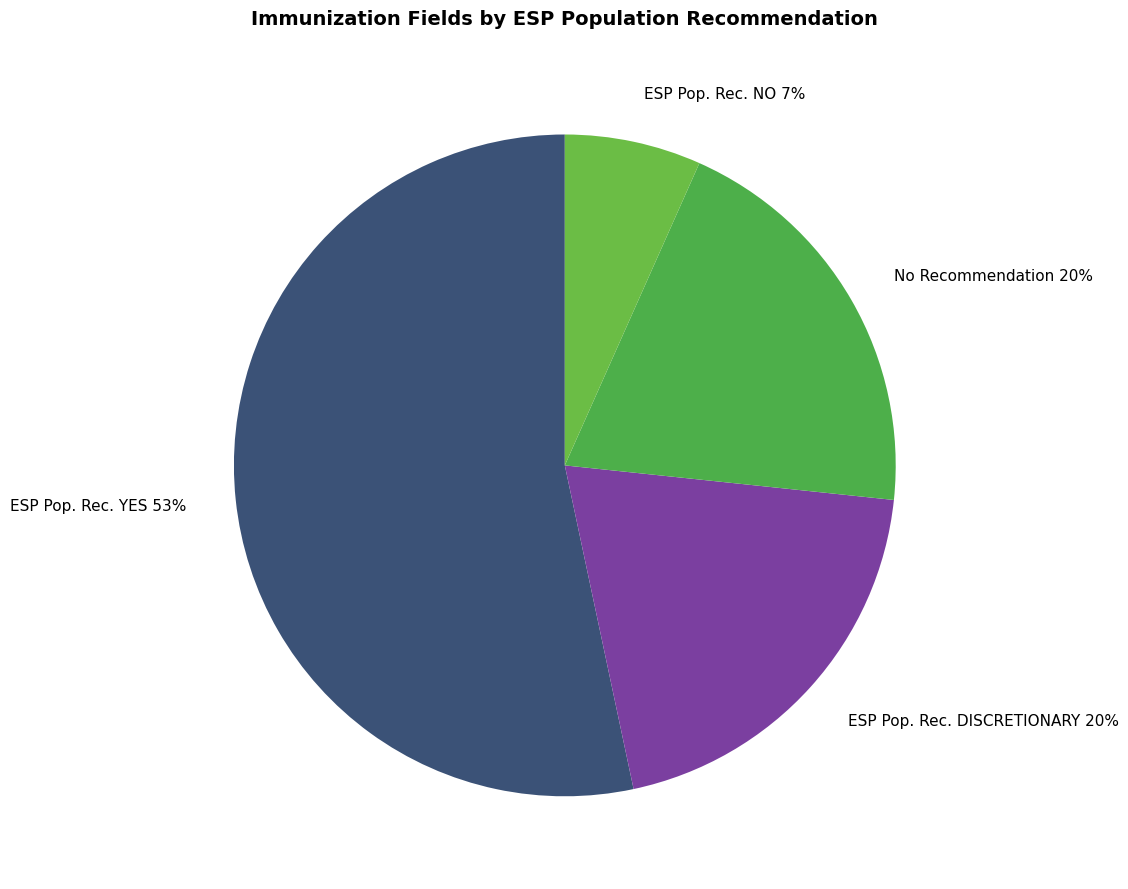

Is there any slice that represents more than half of the pie?

Yes